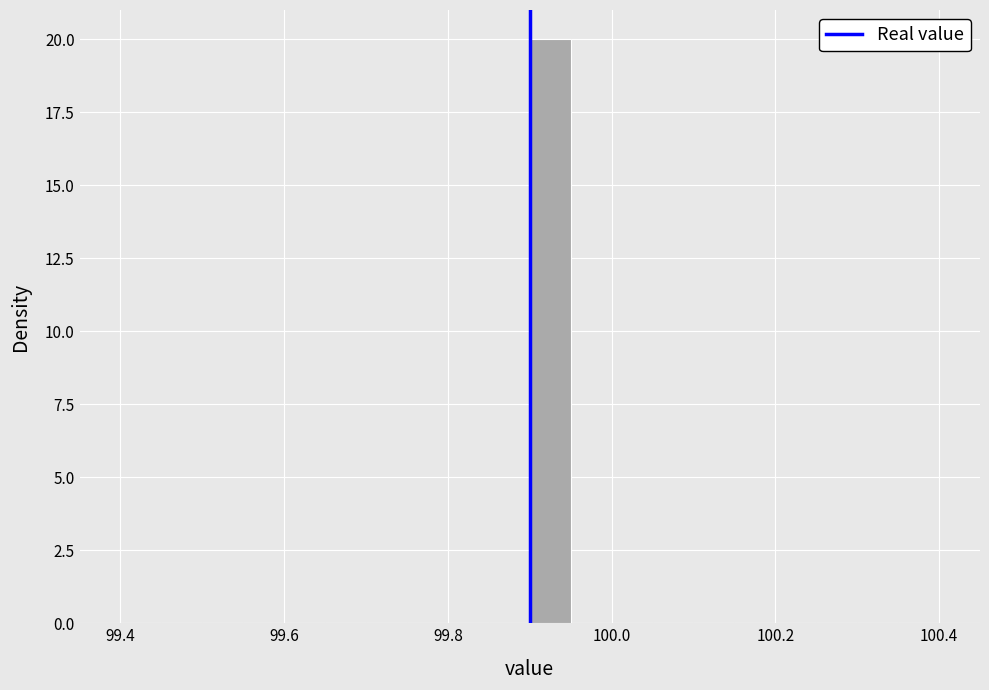

Around what value on the x-axis is the tallest bar? Give the approximate position of its centre, as read against the axis.

99.92